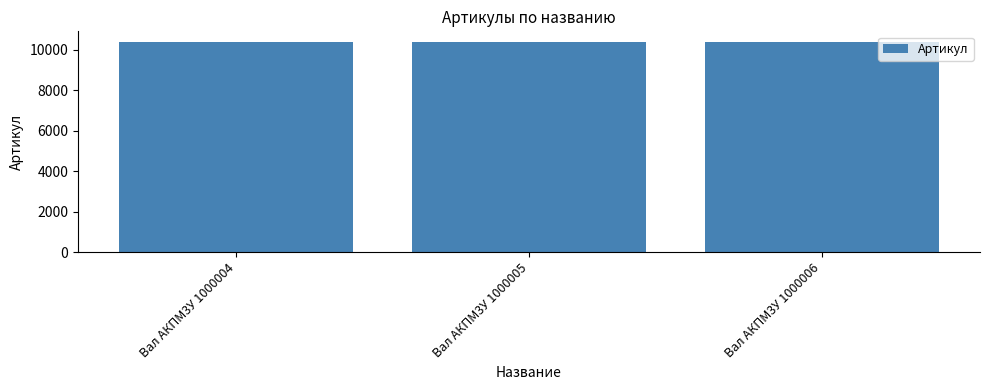

What is the difference between the maximum and minimum values?

2